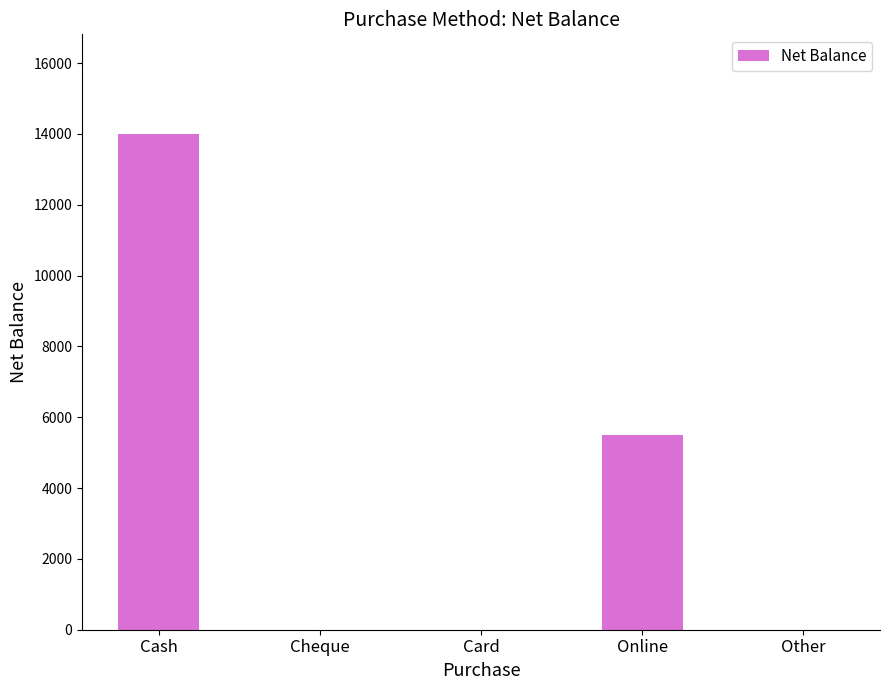

True or false: the data shows 7076 at Other.

False